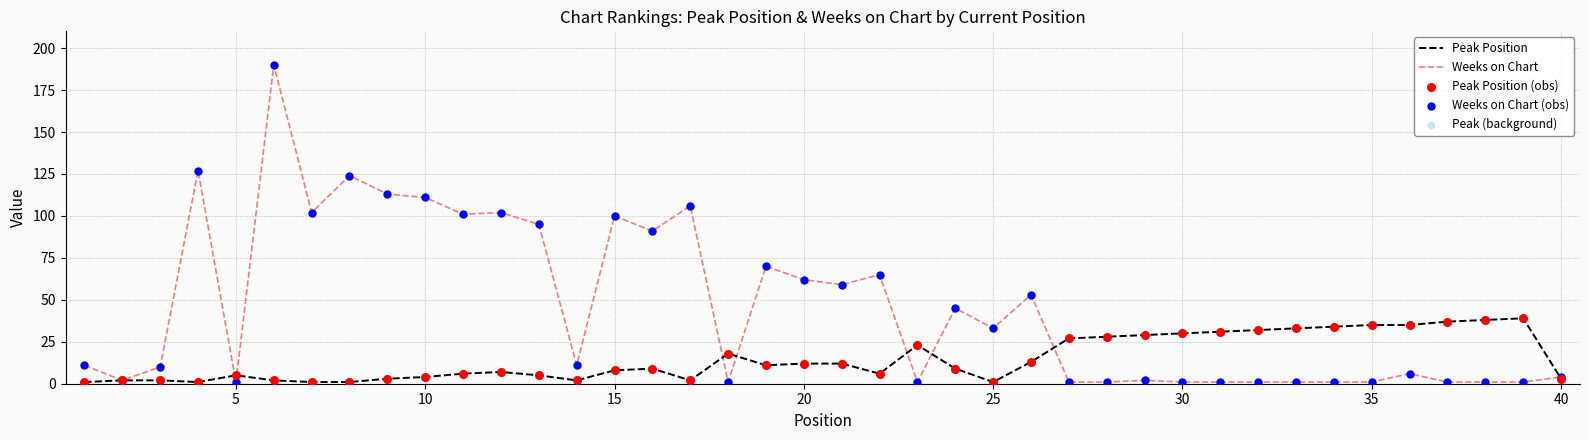

Is the value of Peak Position at 37 greater than the value of Peak Position (obs) at 11?

Yes